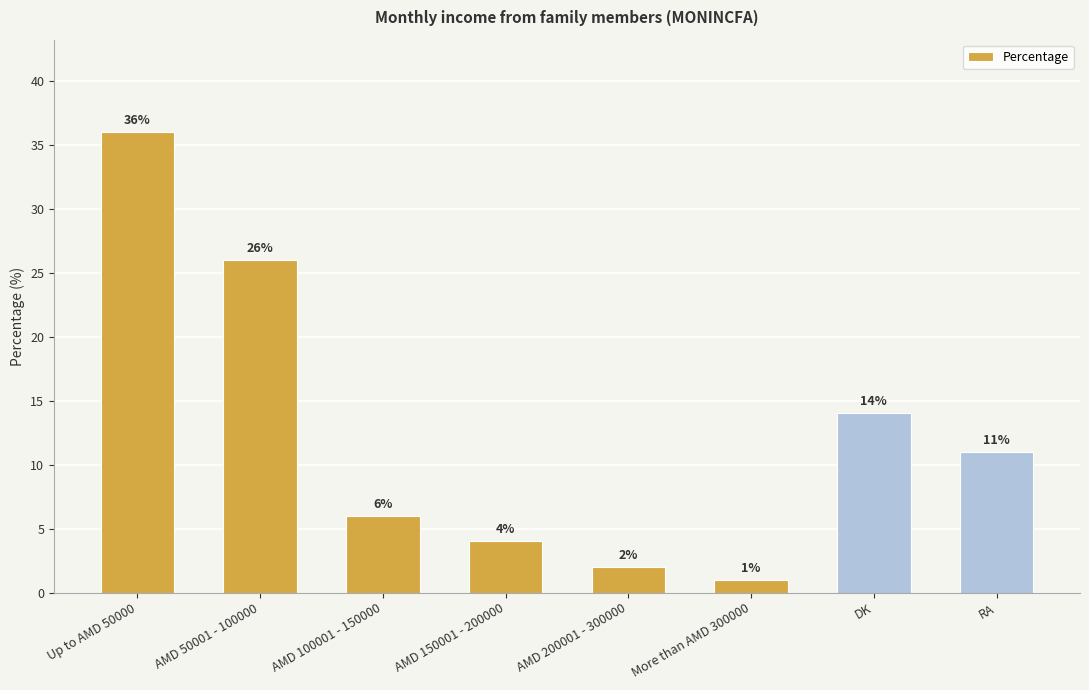

Reading left to right, extract all data points from this chart.

36	26	6	4	2	1	14	11